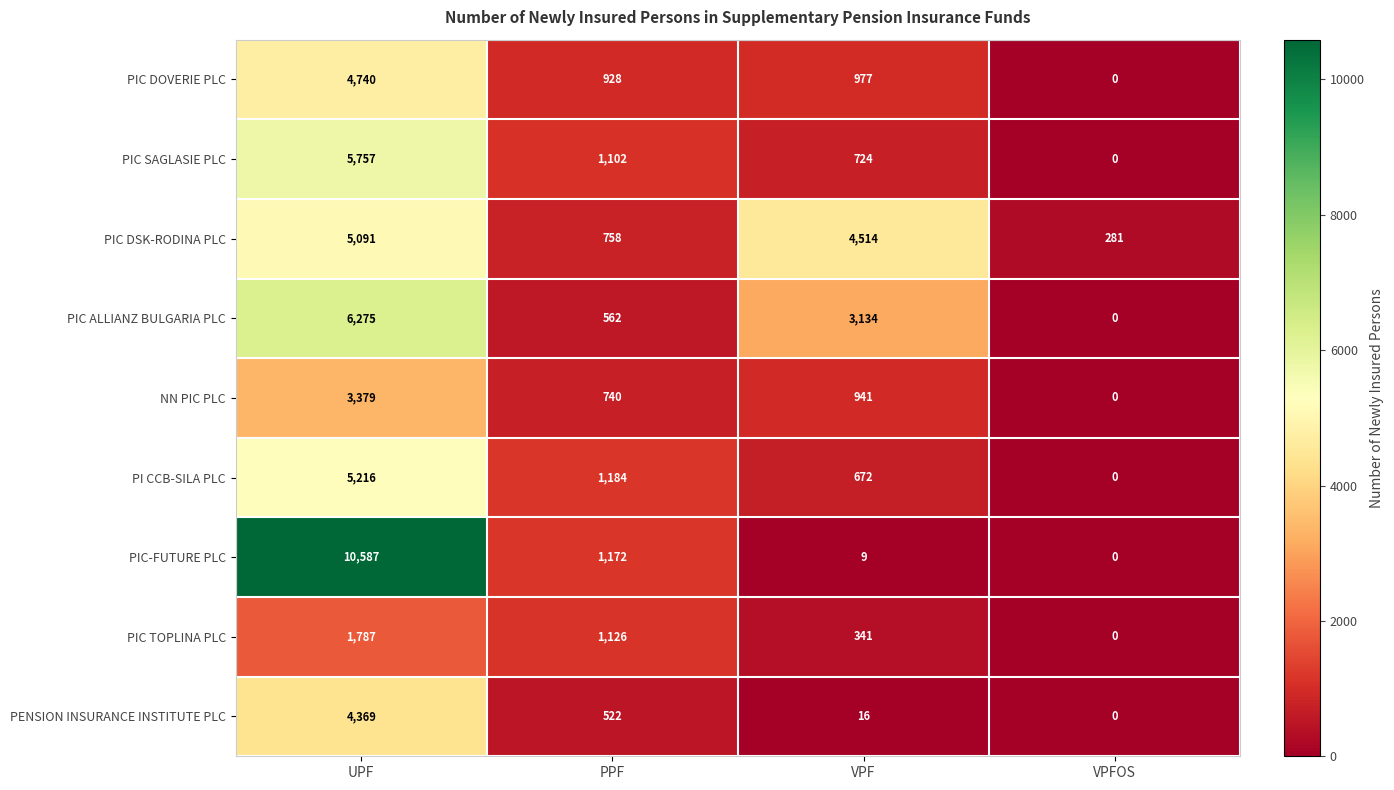

What is the maximum value shown in the chart?

10587